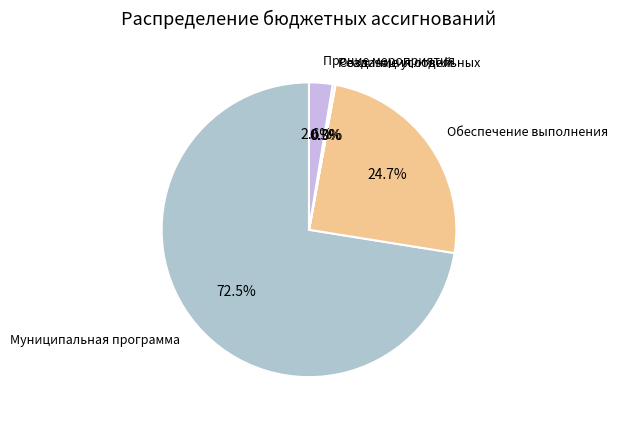

Is the sum of Муниципальная программа and Обеспечение выполнения greater than half?

Yes